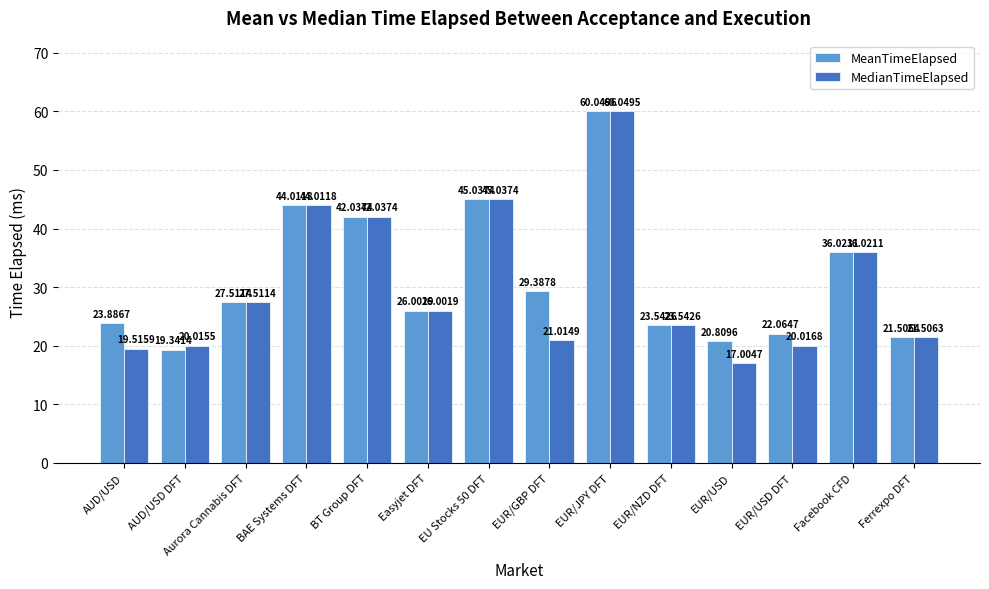

At EUR/USD, list the series in order from smallest to largest.

MedianTimeElapsed, MeanTimeElapsed